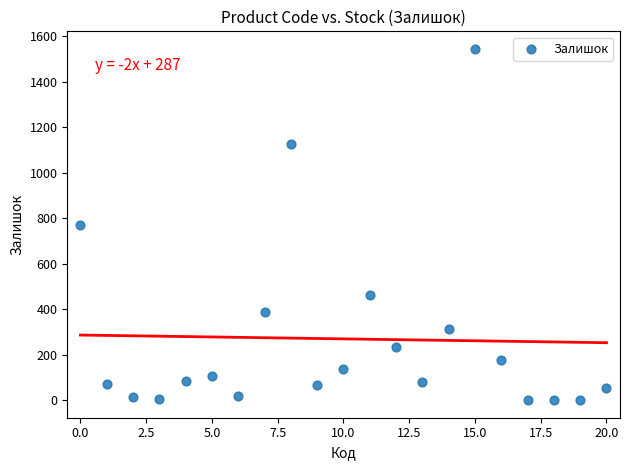

What is the range of Y values (max minus min)?

1544